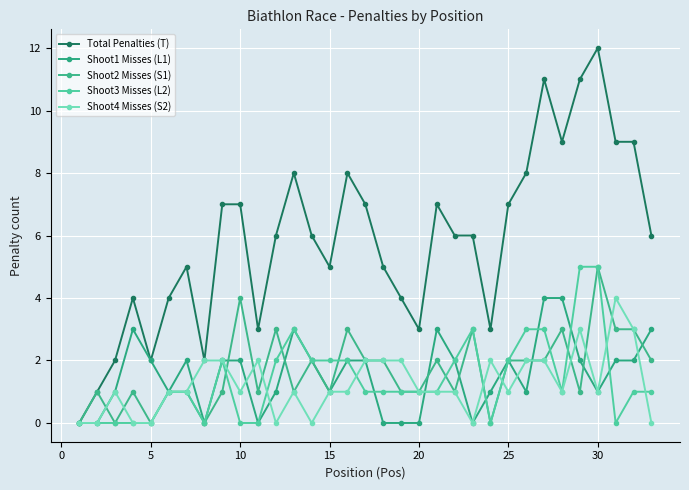

Where is the first local maximum for Shoot1 Misses (L1)?

10